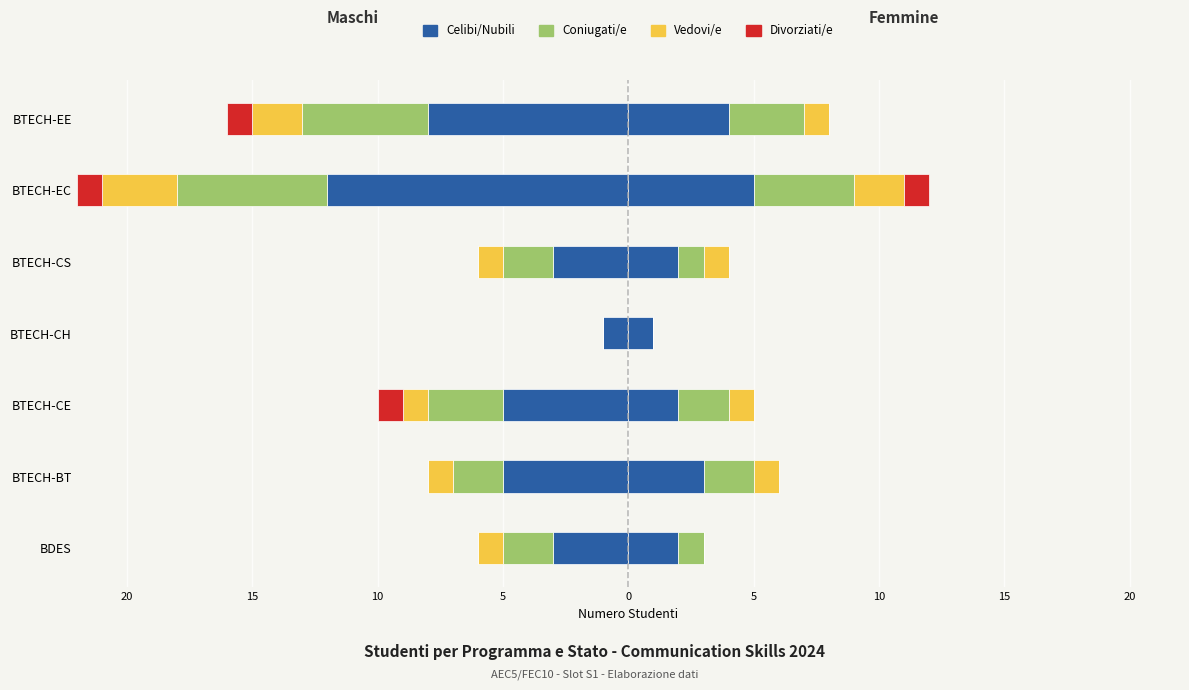

How many data points in Coniugati/e are above -2?

1